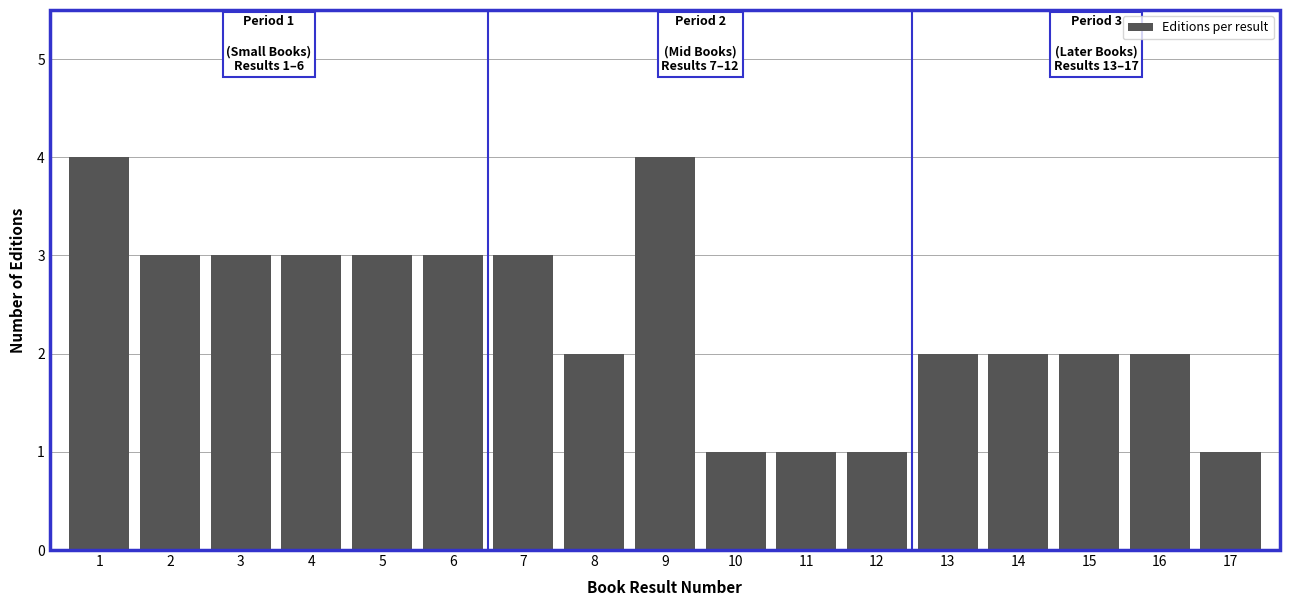

Reading right to left, list all the values displayed in this chart.

1	2	2	2	2	1	1	1	4	2	3	3	3	3	3	3	4